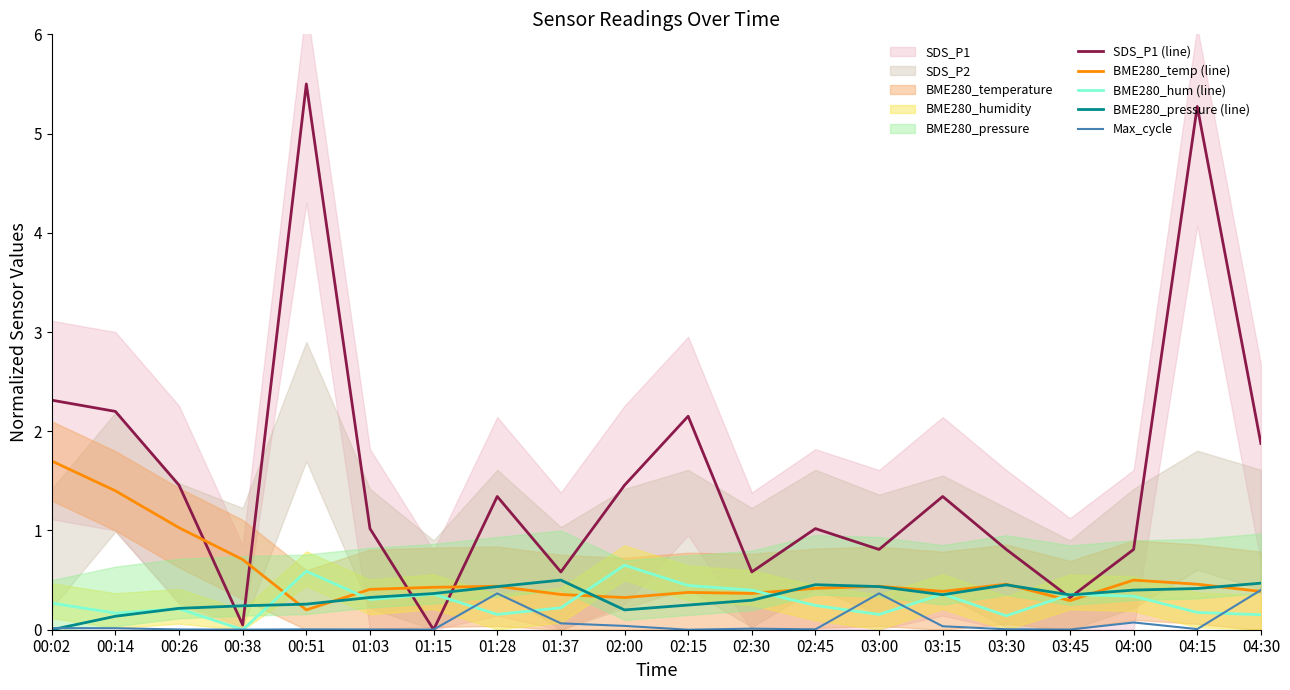

List the series in order of their peak value, highest first.

SDS_P1 (line), BME280_temp (line), BME280_hum (line), BME280_pressure (line), Max_cycle